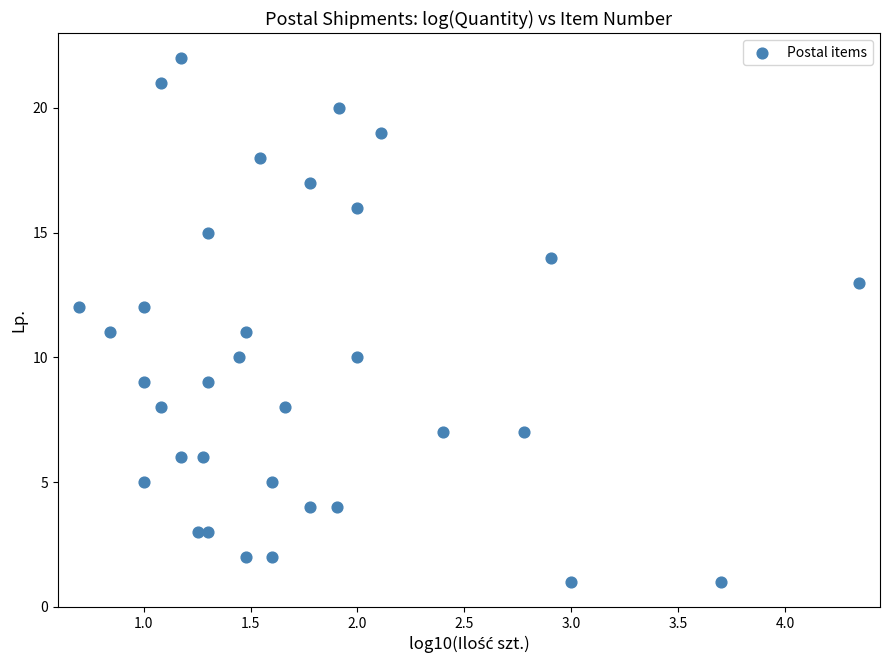

What is the range of Y values (max minus min)?

21